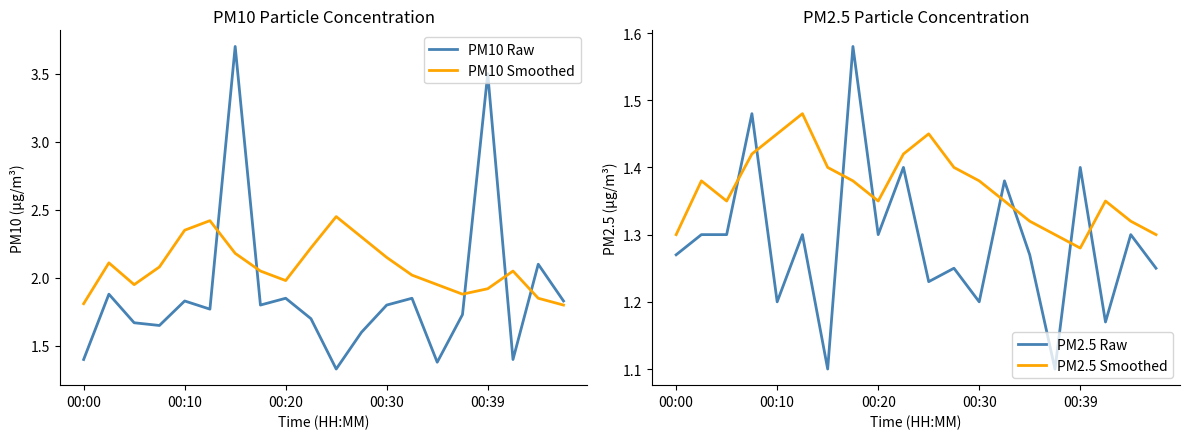

Is it true that PM2.5 Raw equals 1.2 at 00:30?

True